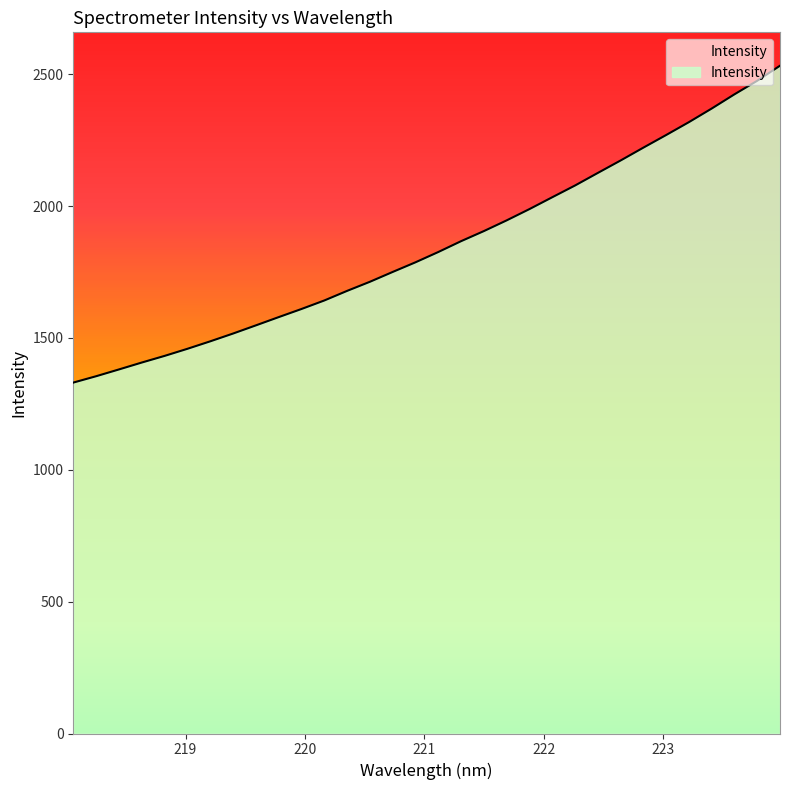

What is the greatest value displayed?

2532.2